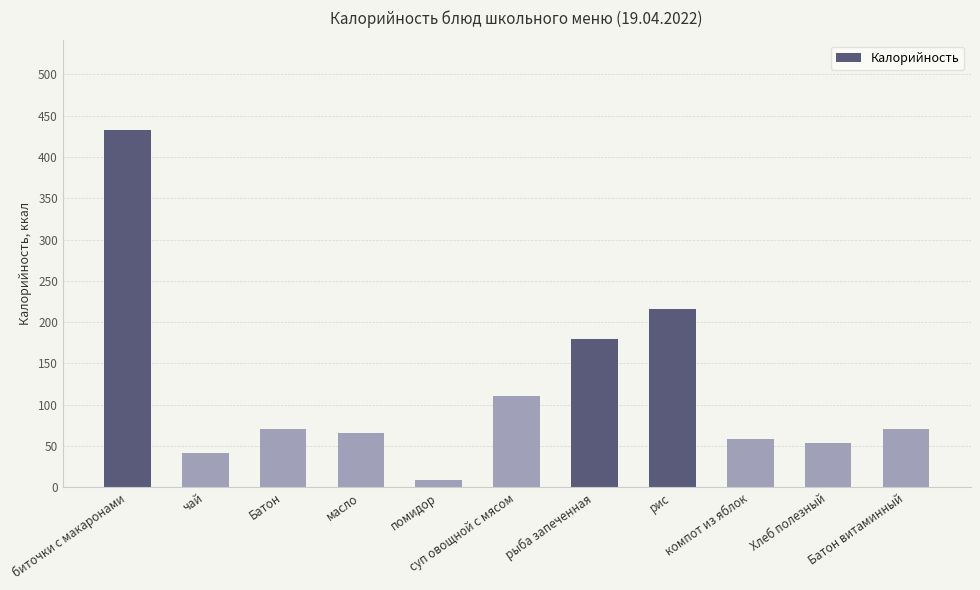

Which label corresponds to the largest value in the chart?

биточки с макаронами